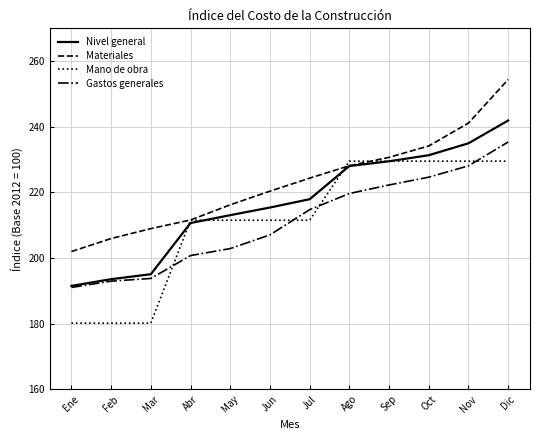

What position from the right is Ene?

12